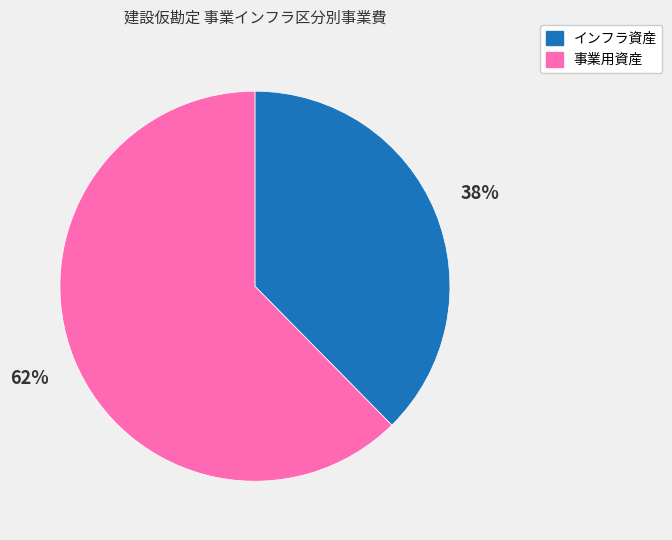

Combined, do インフラ資産 and 事業用資産 account for over 50%?

Yes